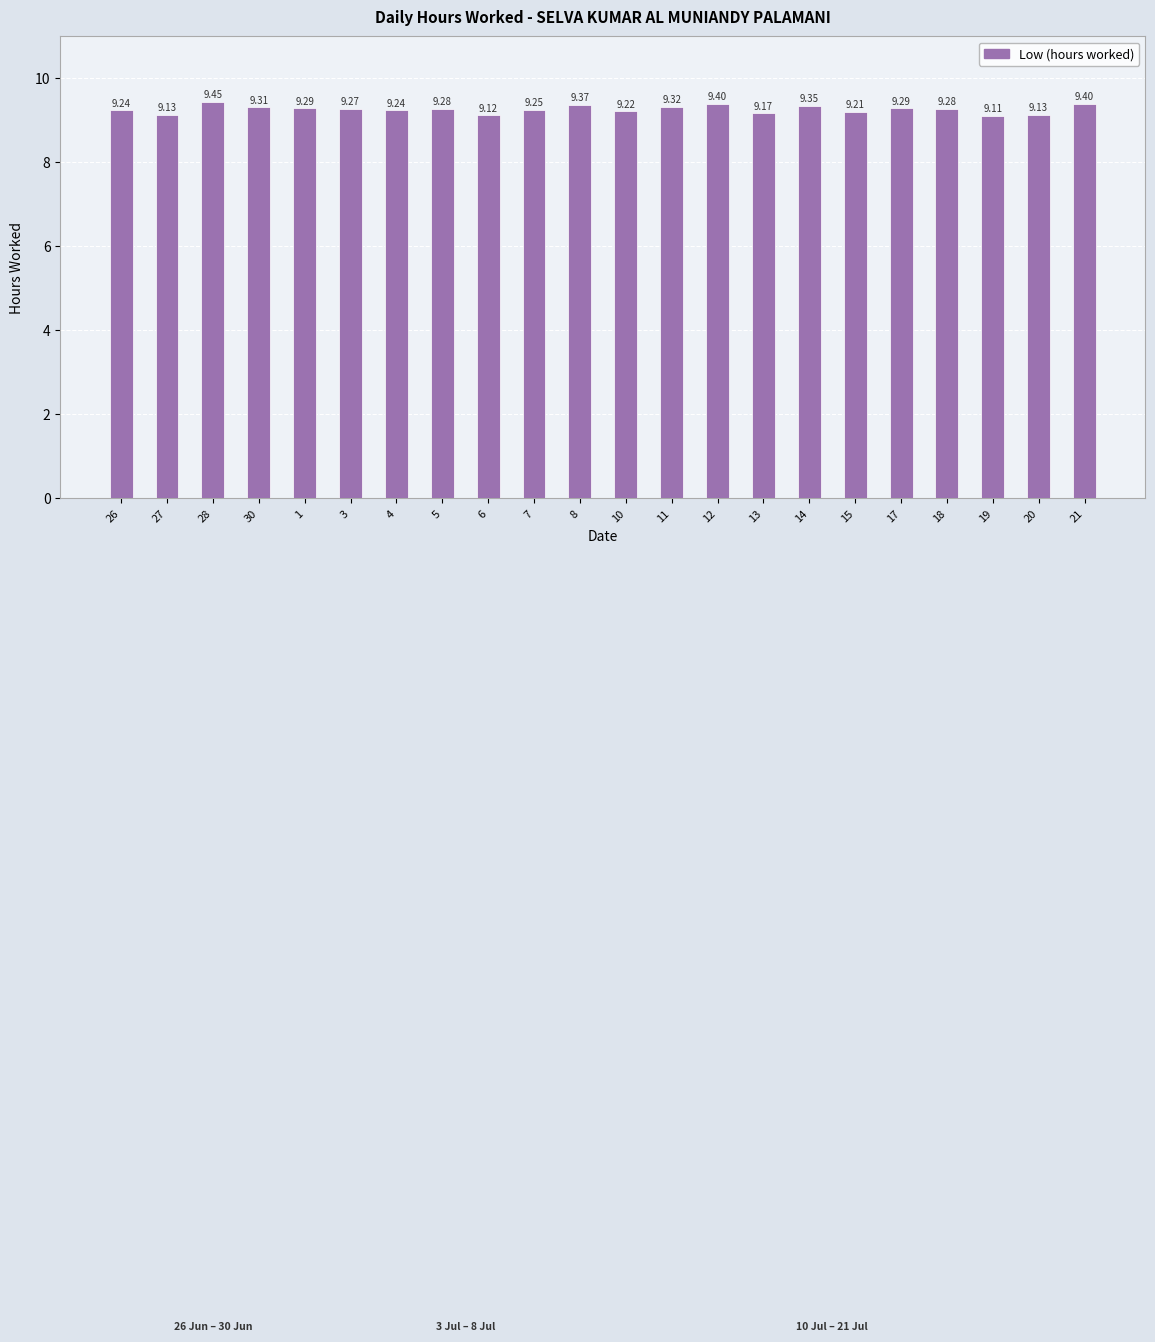

The chart shows a value of 9.3 at 5. True or false?

True